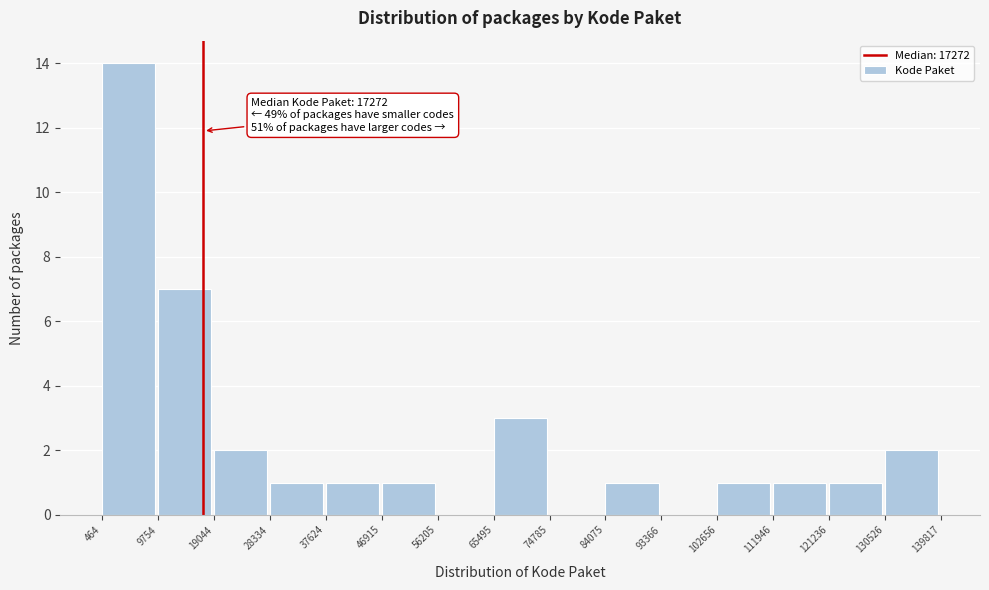

Which range on the x-axis has the tallest bar?

464 to 9754